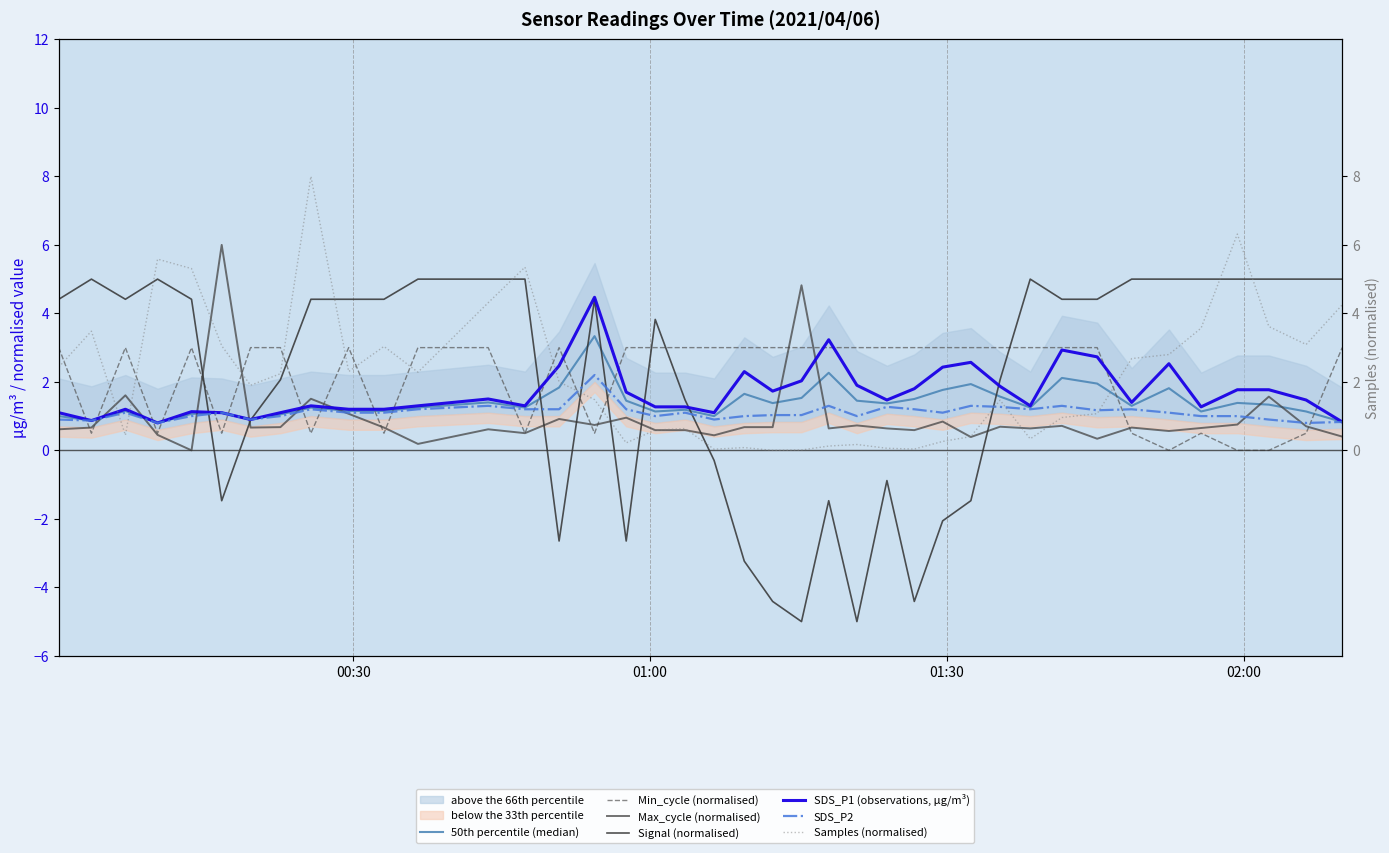

How many values in the Max_cycle series exceed 0?

39